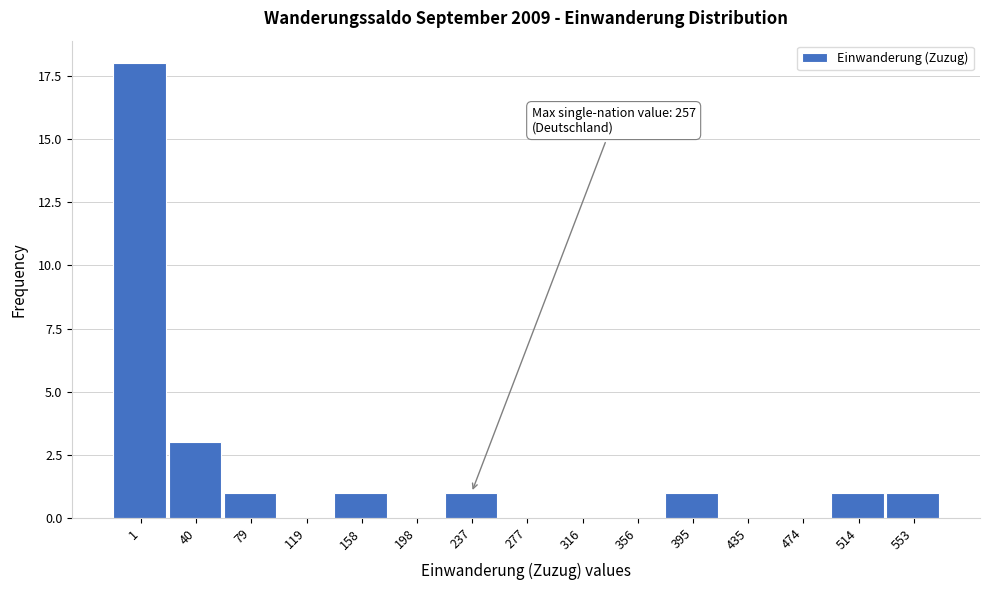

Reading left to right, what are all the values shown in this chart?

1=18	40=3	79=1	119=0	158=1	198=0	237=1	277=0	316=0	356=0	395=1	435=0	474=0	514=1	553=1